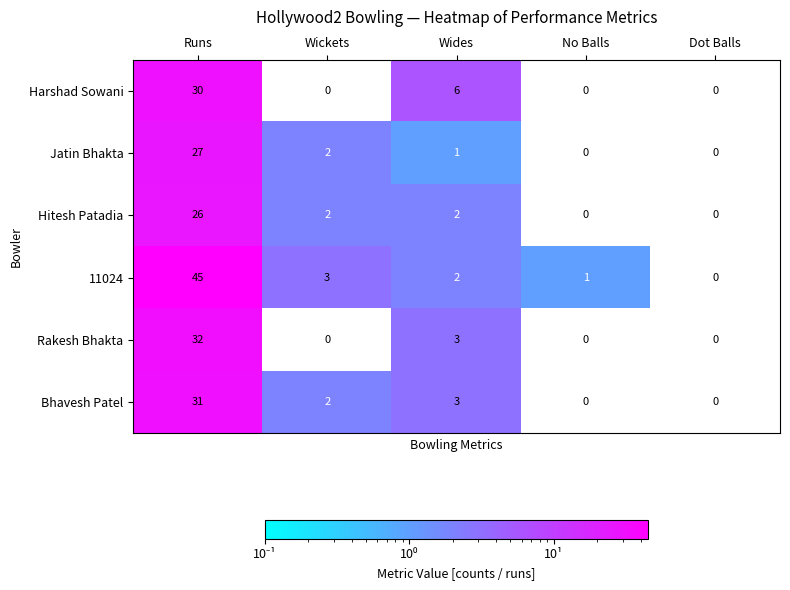

Between Runs and Dot Balls, which series saw the biggest shift?

11024